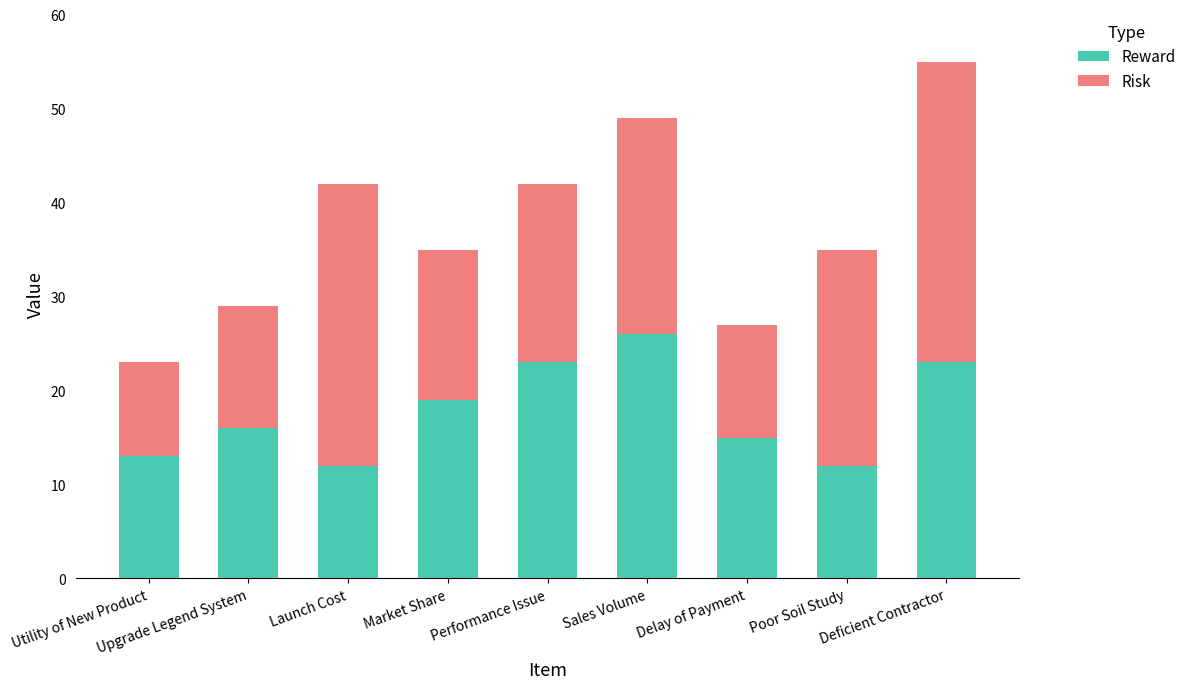

What is the approximate value of Reward at Upgrade Legend System?

16